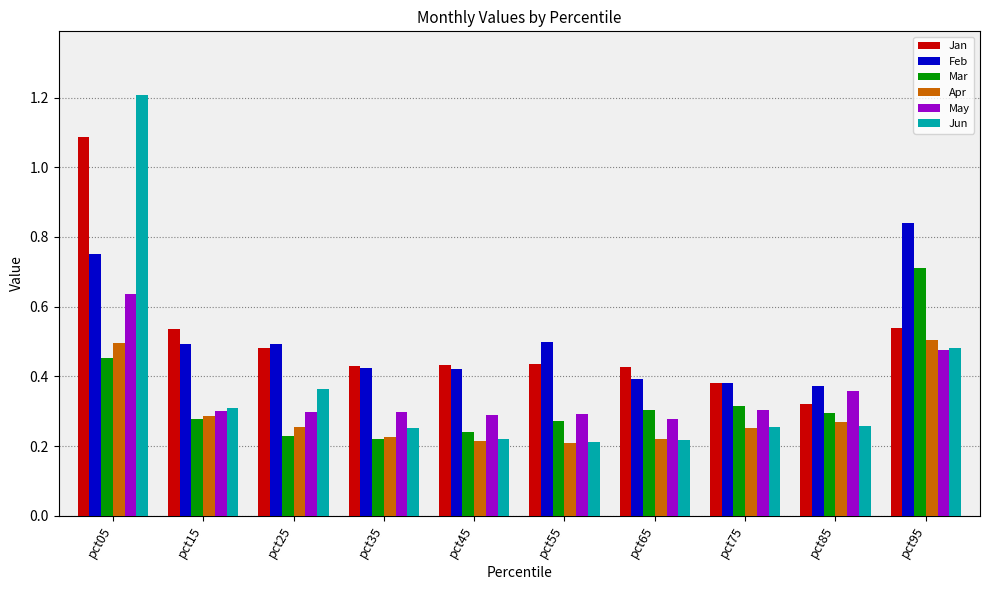

List the series in order of their peak value, highest first.

Jun, Jan, Feb, Mar, May, Apr